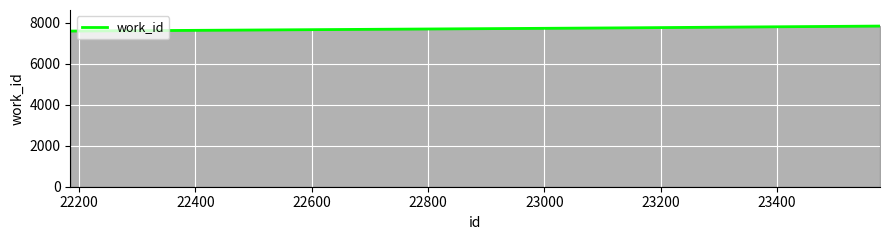

What is the average value?

7725